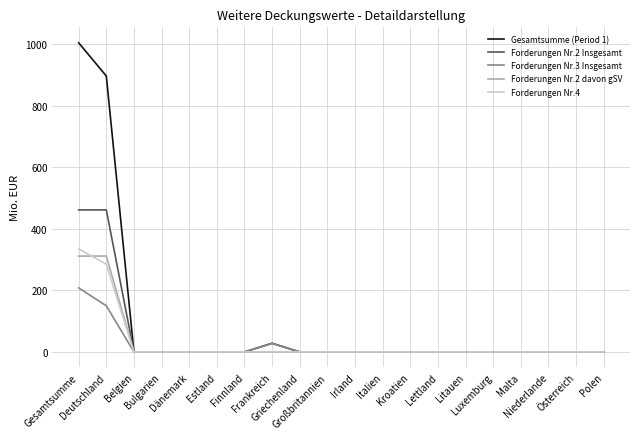

Rank the series by their maximum value, from highest to lowest.

Gesamtsumme (Period 1), Forderungen Nr.2 Insgesamt, Forderungen Nr.4, Forderungen Nr.2 davon gSV, Forderungen Nr.3 Insgesamt